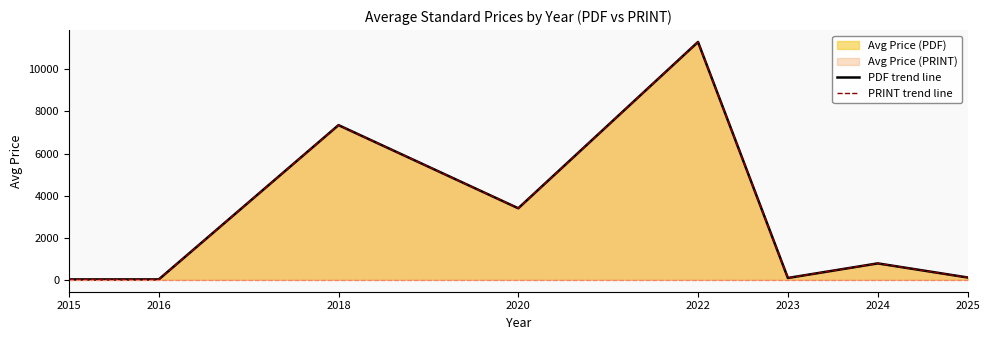

What is the minimum value for PRINT trend line?

20.0